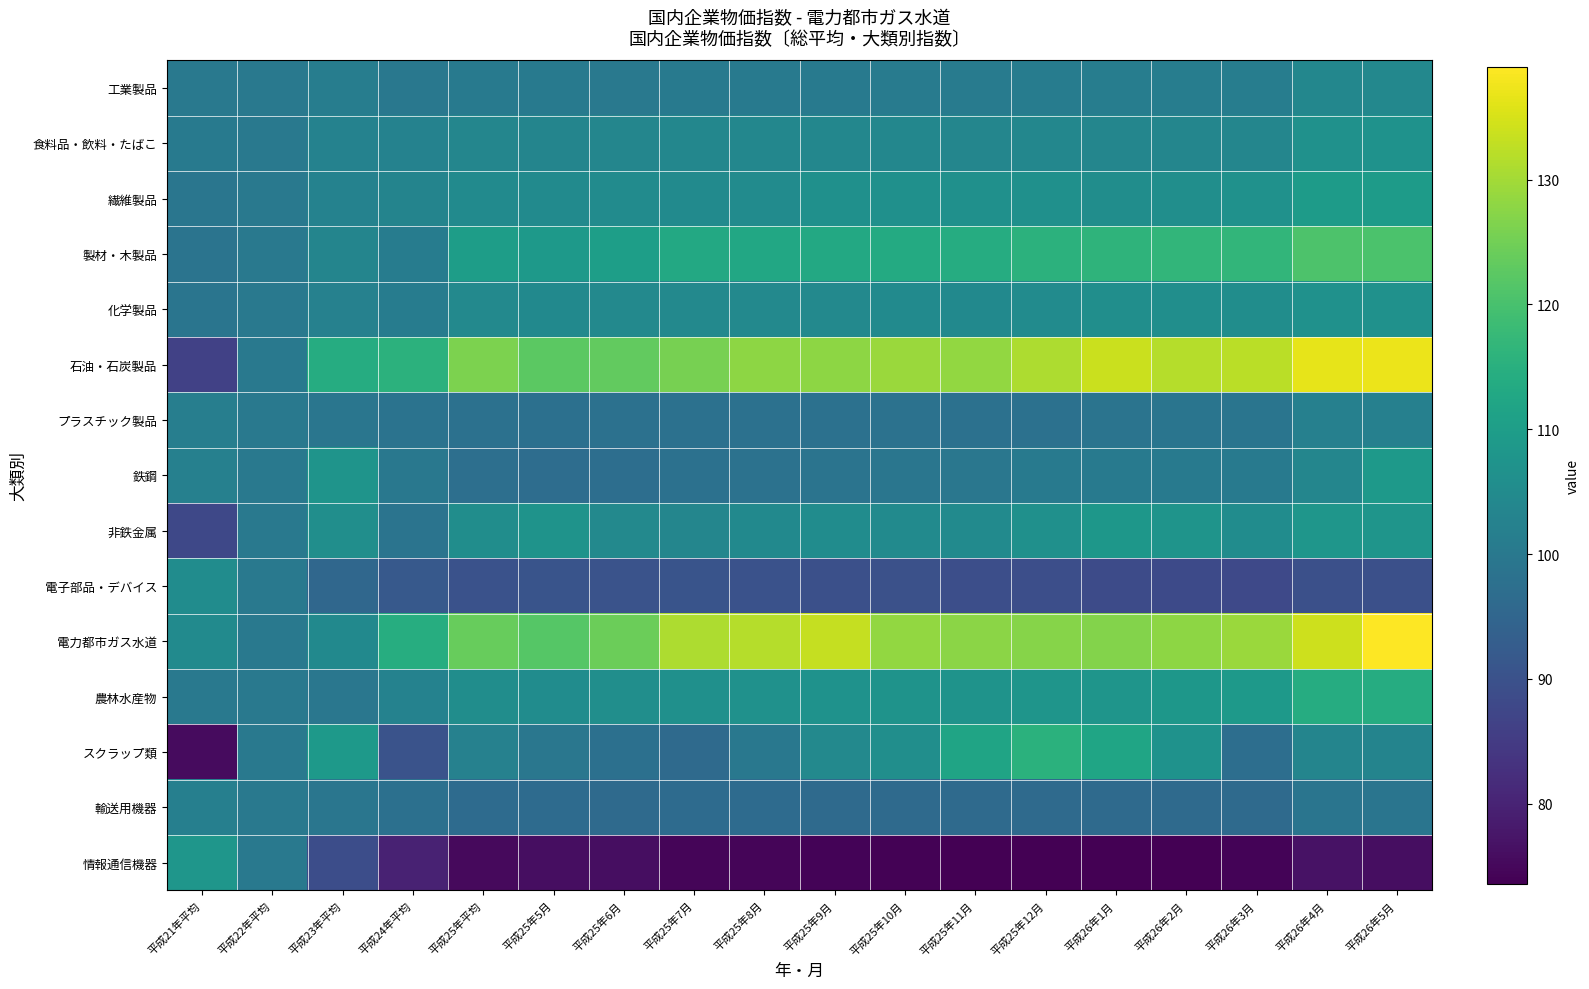

Reading right to left, transcribe all the data shown in this chart.

工業製品: 平成26年5月=104.1	平成26年4月=104.0	平成26年3月=101.2	平成26年2月=101.2	平成26年1月=101.3	平成25年12月=101.0	平成25年11月=100.7	平成25年10月=100.7	平成25年9月=100.6	平成25年8月=100.5	平成25年7月=100.3	平成25年6月=100.1	平成25年5月=100.2	平成25年平均=100.3	平成24年平均=99.7	平成23年平均=101.3	平成22年平均=100.0	平成21年平均=100.1
食料品・飲料・たばこ: 平成26年5月=106.9	平成26年4月=106.8	平成26年3月=103.7	平成26年2月=103.5	平成26年1月=103.5	平成25年12月=103.8	平成25年11月=103.6	平成25年10月=103.8	平成25年9月=103.8	平成25年8月=103.9	平成25年7月=103.8	平成25年6月=103.5	平成25年5月=103.3	平成25年平均=103.5	平成24年平均=102.6	平成23年平均=102.6	平成22年平均=100.0	平成21年平均=100.6
繊維製品: 平成26年5月=109.6	平成26年4月=109.4	平成26年3月=106.6	平成26年2月=105.9	平成26年1月=105.6	平成25年12月=106.3	平成25年11月=106.5	平成25年10月=106.4	平成25年9月=106.3	平成25年8月=105.2	平成25年7月=105.0	平成25年6月=105.2	平成25年5月=104.8	平成25年平均=105.0	平成24年平均=103.0	平成23年平均=102.6	平成22年平均=100.0	平成21年平均=99.2
製材・木製品: 平成26年5月=120.6	平成26年4月=120.7	平成26年3月=116.6	平成26年2月=116.6	平成26年1月=116.1	平成25年12月=115.7	平成25年11月=114.1	平成25年10月=113.7	平成25年9月=113.0	平成25年8月=112.8	平成25年7月=113.1	平成25年6月=110.3	平成25年5月=108.8	平成25年平均=109.9	平成24年平均=101.0	平成23年平均=103.4	平成22年平均=100.0	平成21年平均=98.7
化学製品: 平成26年5月=106.7	平成26年4月=106.8	平成26年3月=105.7	平成26年2月=105.9	平成26年1月=105.9	平成25年12月=105.1	平成25年11月=104.6	平成25年10月=104.8	平成25年9月=104.5	平成25年8月=104.4	平成25年7月=104.4	平成25年6月=104.4	平成25年5月=104.7	平成25年平均=104.3	平成24年平均=101.1	平成23年平均=102.4	平成22年平均=100.0	平成21年平均=99.1
石油・石炭製品: 平成26年5月=137.2	平成26年4月=136.5	平成26年3月=132.2	平成26年2月=131.6	平成26年1月=133.7	平成25年12月=130.9	平成25年11月=128.5	平成25年10月=129.1	平成25年9月=128.0	平成25年8月=128.0	平成25年7月=125.6	平成25年6月=123.3	平成25年5月=122.6	平成25年平均=126.0	平成24年平均=115.7	平成23年平均=114.0	平成22年平均=100.0	平成21年平均=86.3
プラスチック製品: 平成26年5月=102.2	平成26年4月=102.0	平成26年3月=99.1	平成26年2月=98.9	平成26年1月=98.8	平成25年12月=98.1	平成25年11月=98.1	平成25年10月=98.2	平成25年9月=97.9	平成25年8月=98.1	平成25年7月=98.0	平成25年6月=97.9	平成25年5月=97.8	平成25年平均=98.0	平成24年平均=98.4	平成23年平均=99.4	平成22年平均=100.0	平成21年平均=101.6
鉄鋼: 平成26年5月=108.9	平成26年4月=103.7	平成26年3月=100.6	平成26年2月=100.6	平成26年1月=100.4	平成25年12月=100.2	平成25年11月=99.6	平成25年10月=99.3	平成25年9月=98.7	平成25年8月=98.3	平成25年7月=98.0	平成25年6月=97.3	平成25年5月=97.0	平成25年平均=97.6	平成24年平均=99.7	平成23年平均=107.4	平成22年平均=100.0	平成21年平均=102.1
非鉄金属: 平成26年5月=107.6	平成26年4月=108.0	平成26年3月=105.5	平成26年2月=107.5	平成26年1月=108.1	平成25年12月=106.4	平成25年11月=105.0	平成25年10月=105.0	平成25年9月=105.5	平成25年8月=104.7	平成25年7月=103.6	平成25年6月=104.3	平成25年5月=107.2	平成25年平均=105.6	平成24年平均=98.8	平成23年平均=105.8	平成22年平均=100.0	平成21年平均=87.7
電子部品・デバイス: 平成26年5月=89.6	平成26年4月=89.6	平成26年3月=88.1	平成26年2月=88.2	平成26年1月=88.6	平成25年12月=89.3	平成25年11月=89.4	平成25年10月=89.8	平成25年9月=89.6	平成25年8月=90.2	平成25年7月=90.6	平成25年6月=90.3	平成25年5月=90.6	平成25年平均=90.1	平成24年平均=91.9	平成23年平均=95.5	平成22年平均=100.0	平成21年平均=105.4
電力都市ガス水道: 平成26年5月=139.0	平成26年4月=133.9	平成26年3月=129.1	平成26年2月=127.8	平成26年1月=126.9	平成25年12月=127.2	平成25年11月=127.7	平成25年10月=128.5	平成25年9月=133.3	平成25年8月=131.7	平成25年7月=131.0	平成25年6月=124.3	平成25年5月=121.8	平成25年平均=123.9	平成24年平均=114.3	平成23年平均=104.7	平成22年平均=100.0	平成21年平均=104.8
農林水産物: 平成26年5月=114.0	平成26年4月=114.0	平成26年3月=109.1	平成26年2月=108.3	平成26年1月=107.8	平成25年12月=107.7	平成25年11月=107.2	平成25年10月=107.2	平成25年9月=107.0	平成25年8月=106.6	平成25年7月=106.4	平成25年6月=105.9	平成25年5月=105.5	平成25年平均=105.7	平成24年平均=102.7	平成23年平均=99.5	平成22年平均=100.0	平成21年平均=100.1
スクラップ類: 平成26年5月=103.2	平成26年4月=103.4	平成26年3月=97.3	平成26年2月=107.0	平成26年1月=112.0	平成25年12月=115.4	平成25年11月=111.7	平成25年10月=105.9	平成25年9月=104.3	平成25年8月=99.9	平成25年7月=96.2	平成25年6月=97.8	平成25年5月=99.6	平成25年平均=102.4	平成24年平均=90.4	平成23年平均=108.6	平成22年平均=100.0	平成21年平均=75.6
輸送用機器: 平成26年5月=99.1	平成26年4月=99.1	平成26年3月=96.2	平成26年2月=96.3	平成26年1月=96.3	平成25年12月=96.3	平成25年11月=96.2	平成25年10月=96.2	平成25年9月=96.3	平成25年8月=96.4	平成25年7月=96.4	平成25年6月=96.3	平成25年5月=96.4	平成25年平均=96.4	平成24年平均=97.8	平成23年平均=99.3	平成22年平均=100.0	平成21年平均=101.8
情報通信機器: 平成26年5月=76.1	平成26年4月=76.7	平成26年3月=74.3	平成26年2月=73.8	平成26年1月=73.6	平成25年12月=73.8	平成25年11月=73.7	平成25年10月=74.1	平成25年9月=74.3	平成25年8月=74.5	平成25年7月=74.6	平成25年6月=75.9	平成25年5月=76.1	平成25年平均=75.3	平成24年平均=79.8	平成23年平均=89.1	平成22年平均=100.0	平成21年平均=107.9